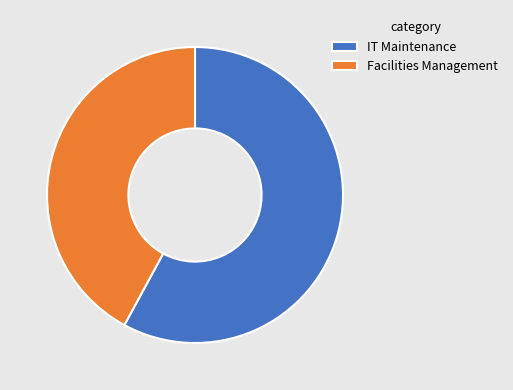

Which category has the smallest portion of the pie?

Facilities Management